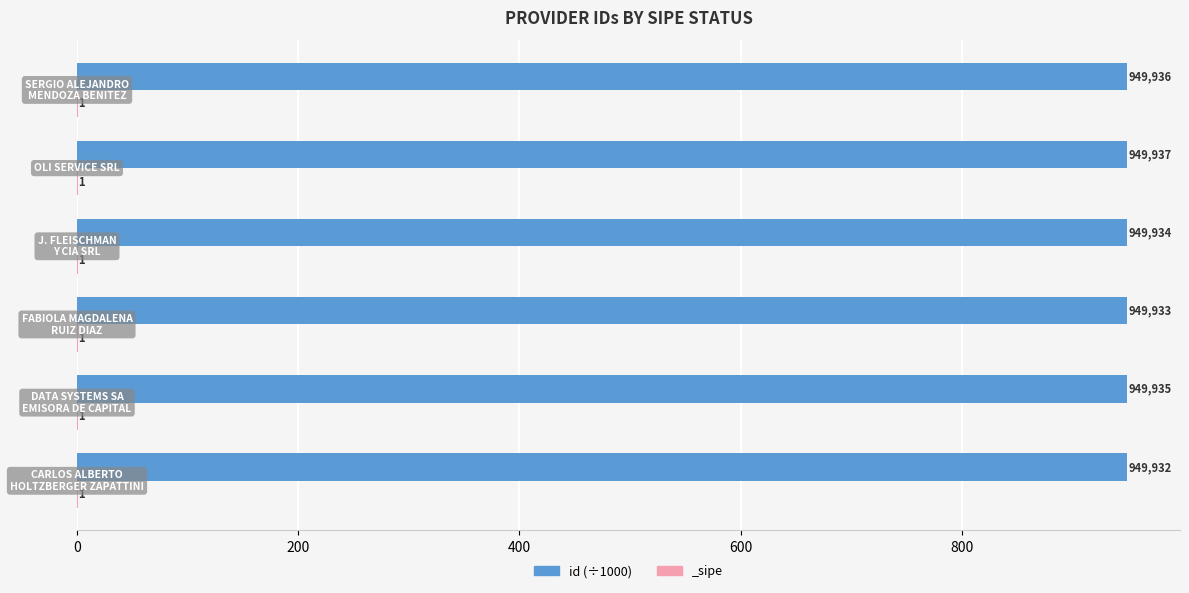

True or false: the data shows 949.9 at 400.

True